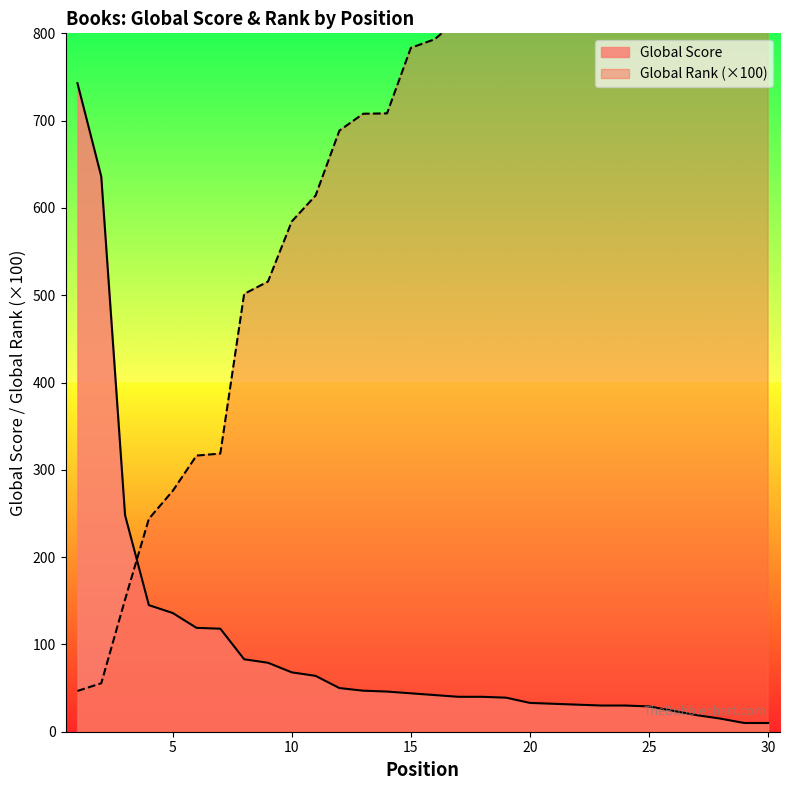

True or false: Global Score has a value of 39.0 at 19.

True